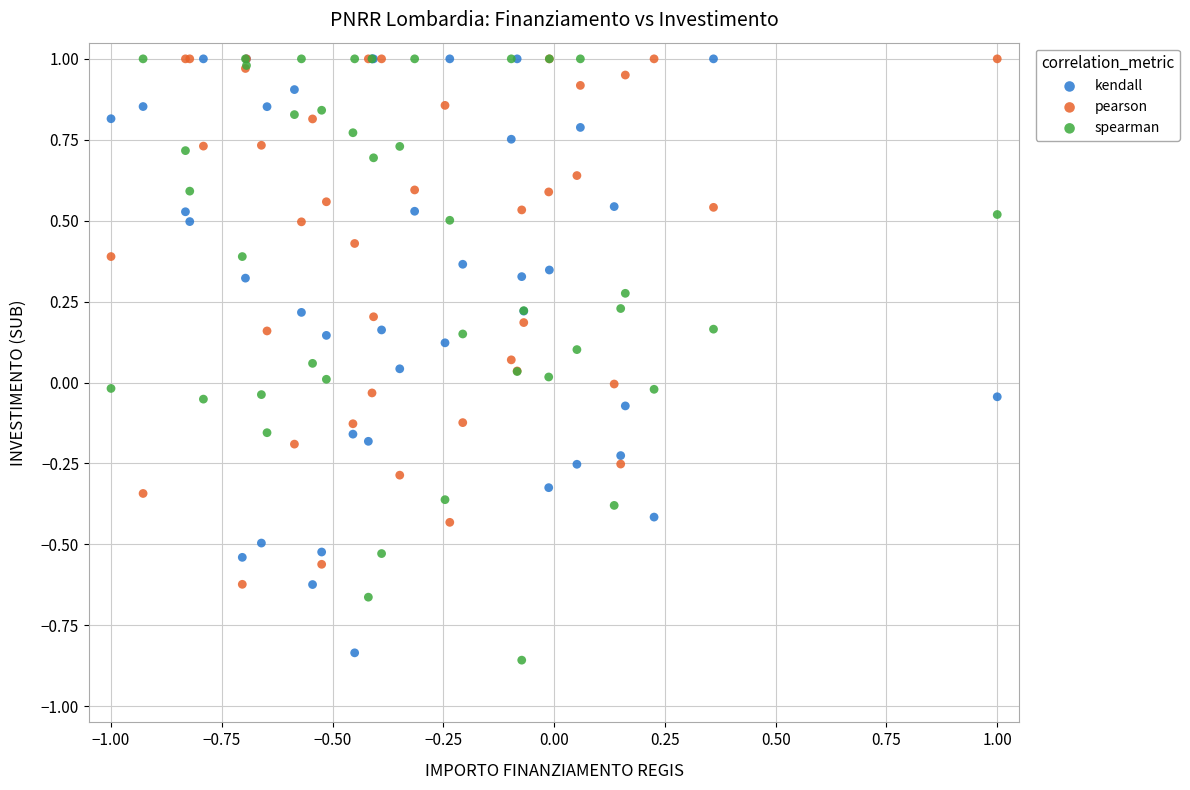

What is the X range (max minus min) for the scatter plot?

2.0